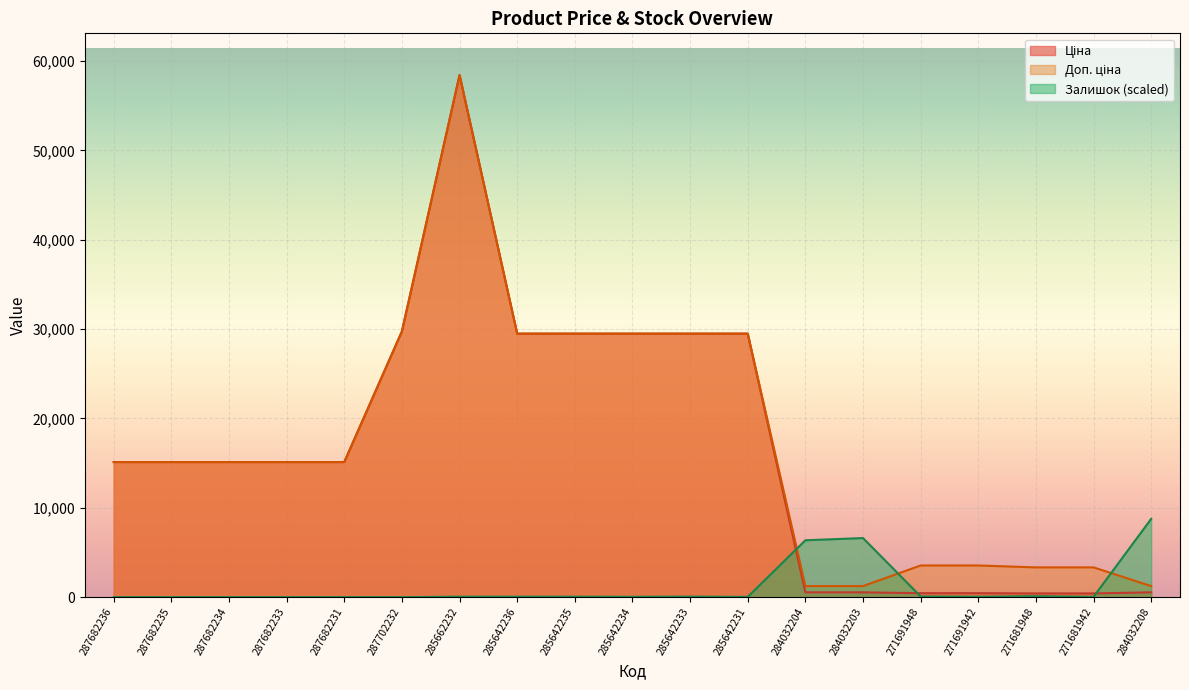

Where does the Ціна series first go above 15120?

287702232